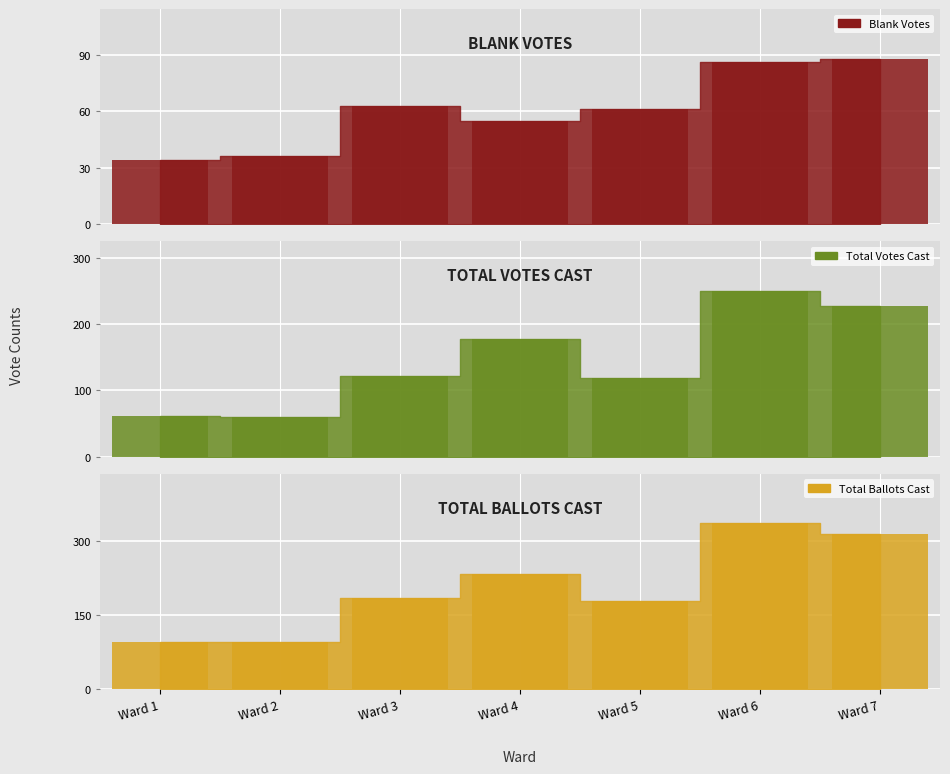

Which series changed the most between Ward 4 and Ward 7?

Total Ballots Cast